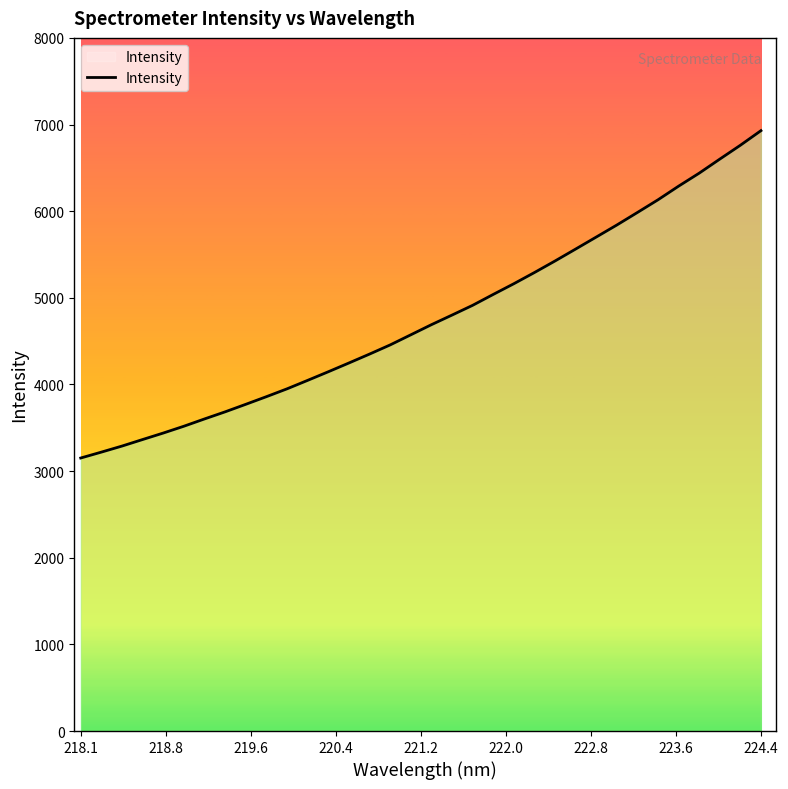

What is the smallest value displayed?

3151.0